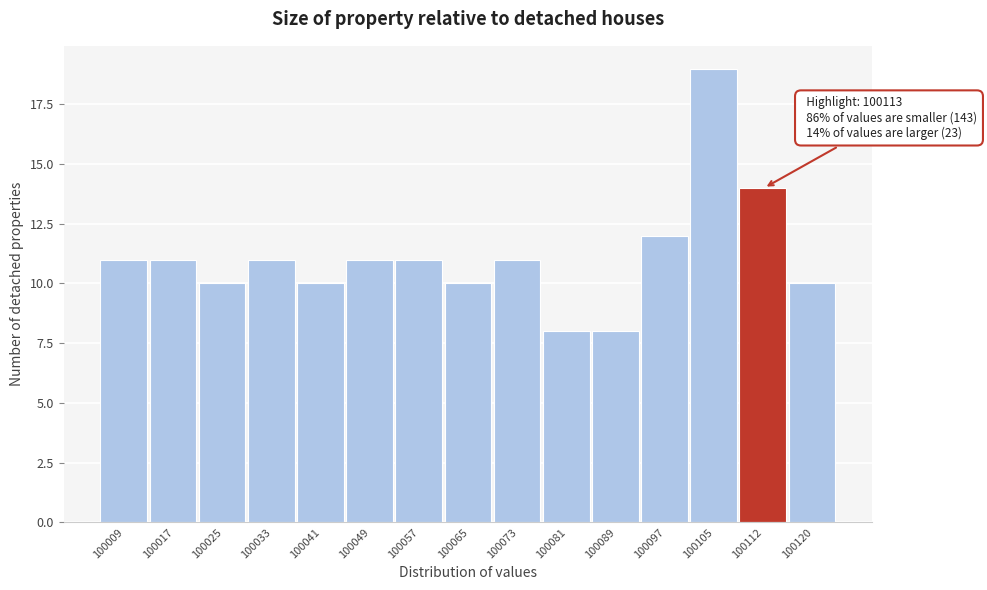

Reading left to right, list all the values displayed in this chart.

100009=11	100017=11	100025=10	100033=11	100041=10	100049=11	100057=11	100065=10	100073=11	100081=8	100089=8	100097=12	100105=19	100112=14	100120=10